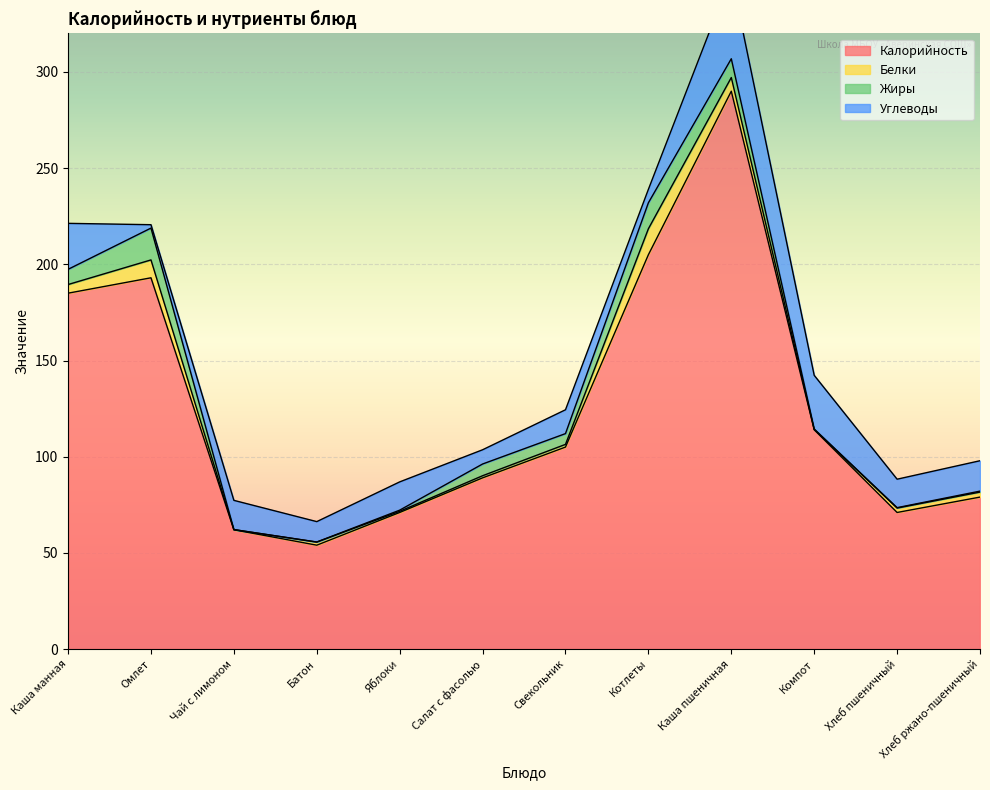

What are all the series names shown in the legend?

Калорийность, Белки, Жиры, Углеводы